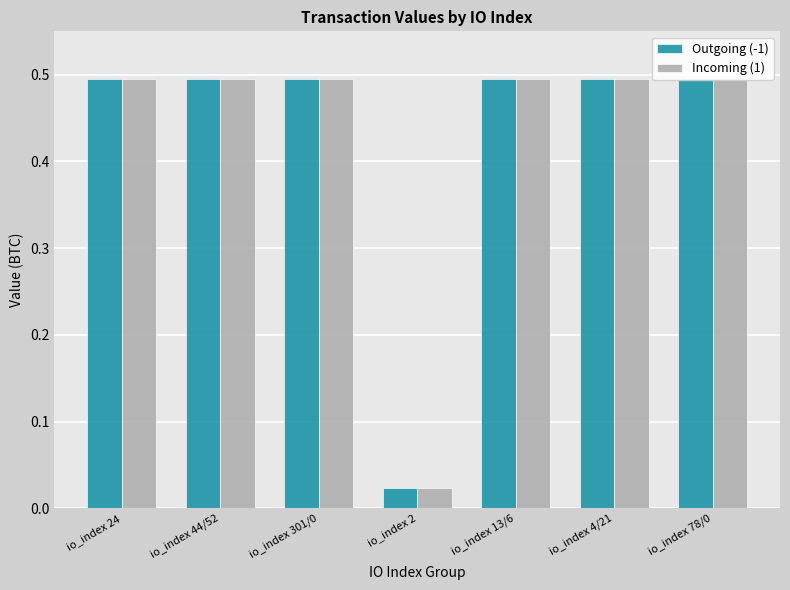

Which label corresponds to the smallest value in the chart?

io_index 2